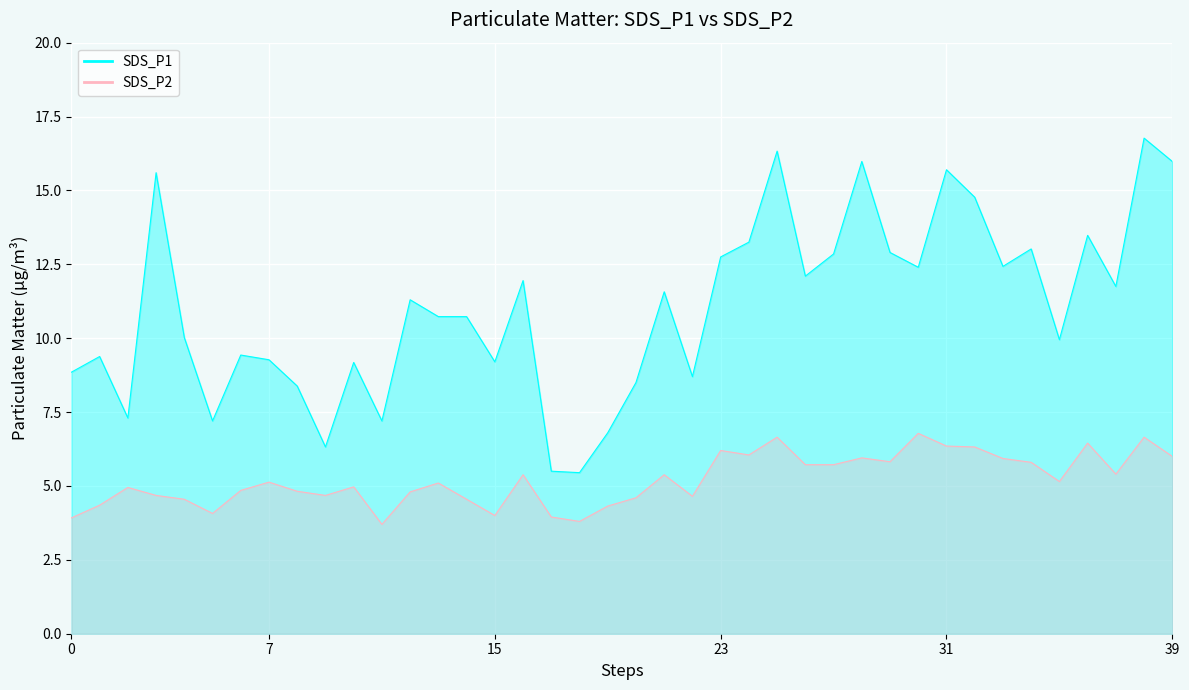

The value of SDS_P1 at 2021/12/06 01:33 is 20.2. True or false?

False